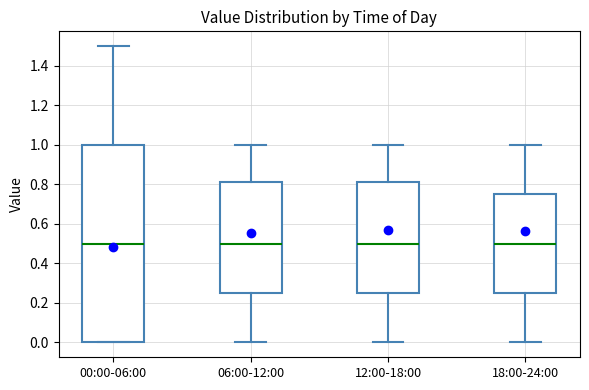

Where is the lower edge of the box for 12:00-18:00 on the y-axis? The values are not printed on the chart, so give them approximately, as read against the axis.

0.26